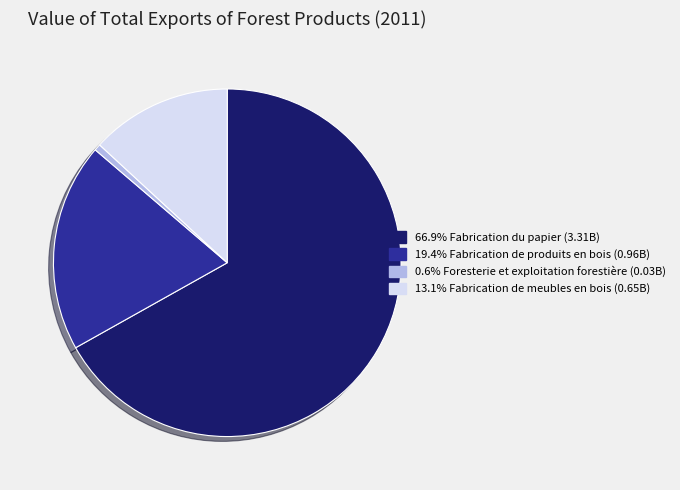

Is there a majority slice in this chart?

Yes